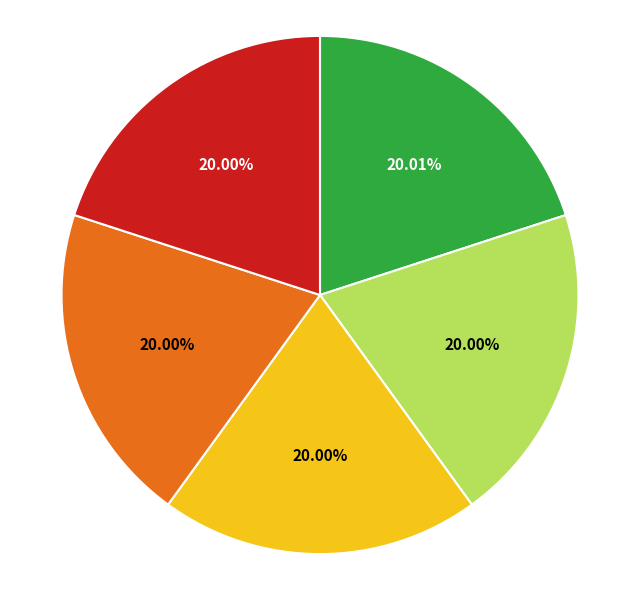

Does any single category account for the majority?

No